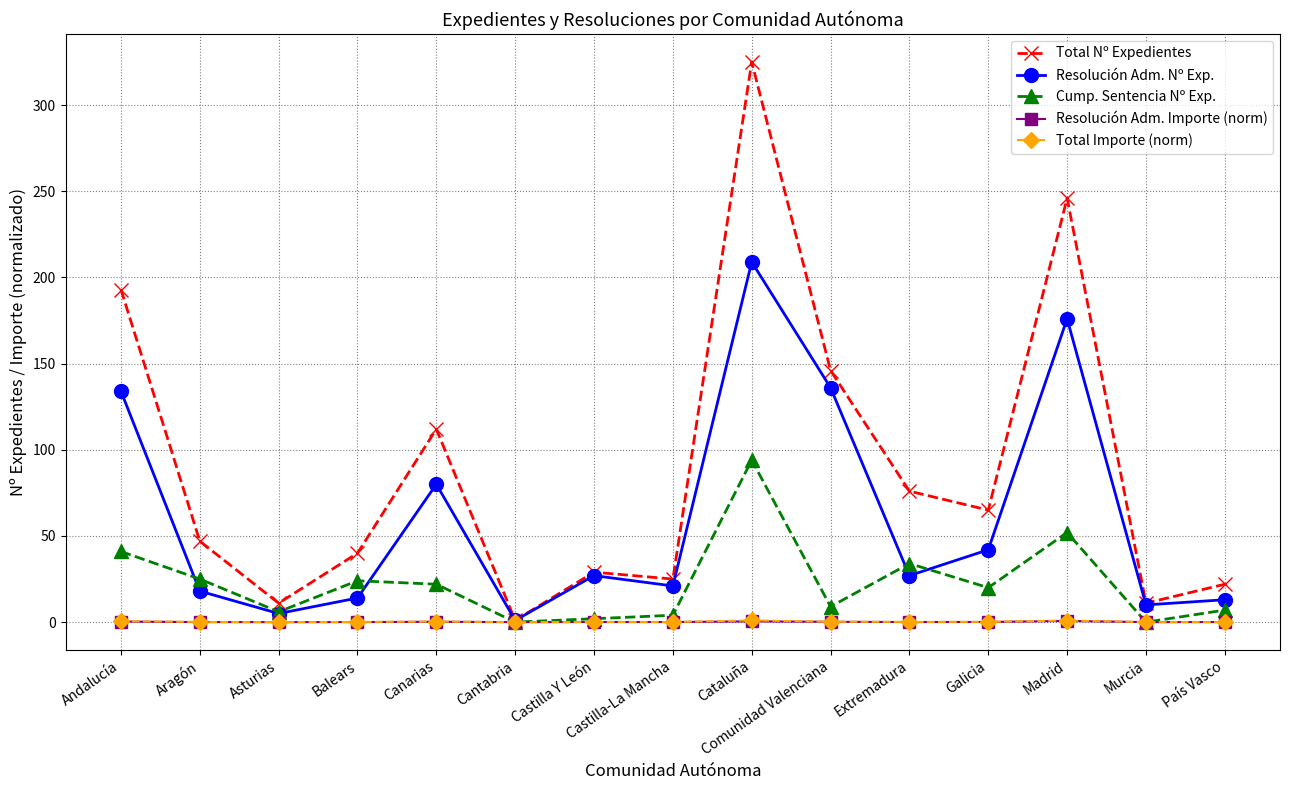

True or false: Cump. Sentencia Nº Exp. has a value of 0.0 at Cantabria.

True